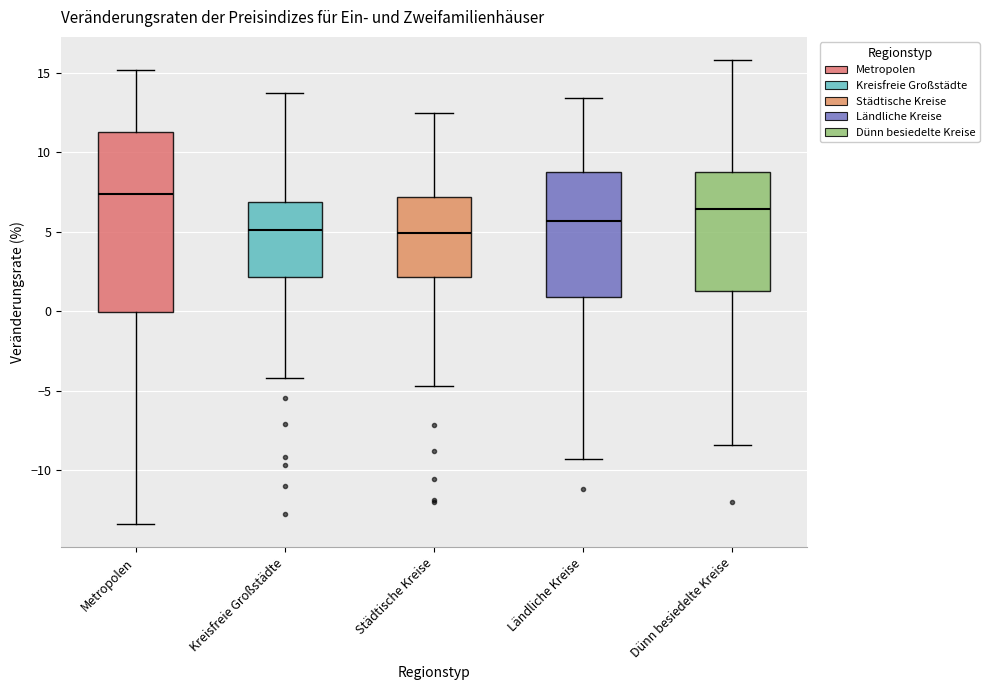

Reading left to right, read every box against the y-axis: the position of its median line, the range the box covers, and the ends of its whiskers. The values are not printed on the chart, so give them approximately, as read against the axis.

Metropolen: median 7.5, box 0.0 to 11.5, whiskers -13.5 to 15.0
Kreisfreie Großstädte: median 5.0, box 2.0 to 7.0, whiskers -4.0 to 13.5
Städtische Kreise: median 5.0, box 2.0 to 7.0, whiskers -4.5 to 12.5
Ländliche Kreise: median 5.5, box 1.0 to 9.0, whiskers -9.5 to 13.5
Dünn besiedelte Kreise: median 6.5, box 1.5 to 9.0, whiskers -8.5 to 16.0